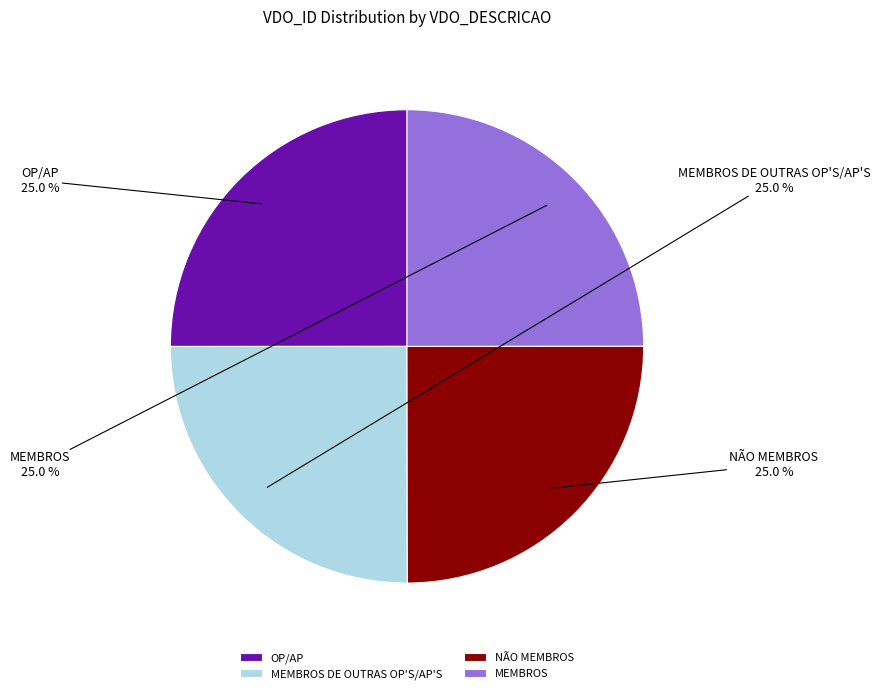

The NÃO MEMBROS slice represents 31% of the pie. True or false?

False